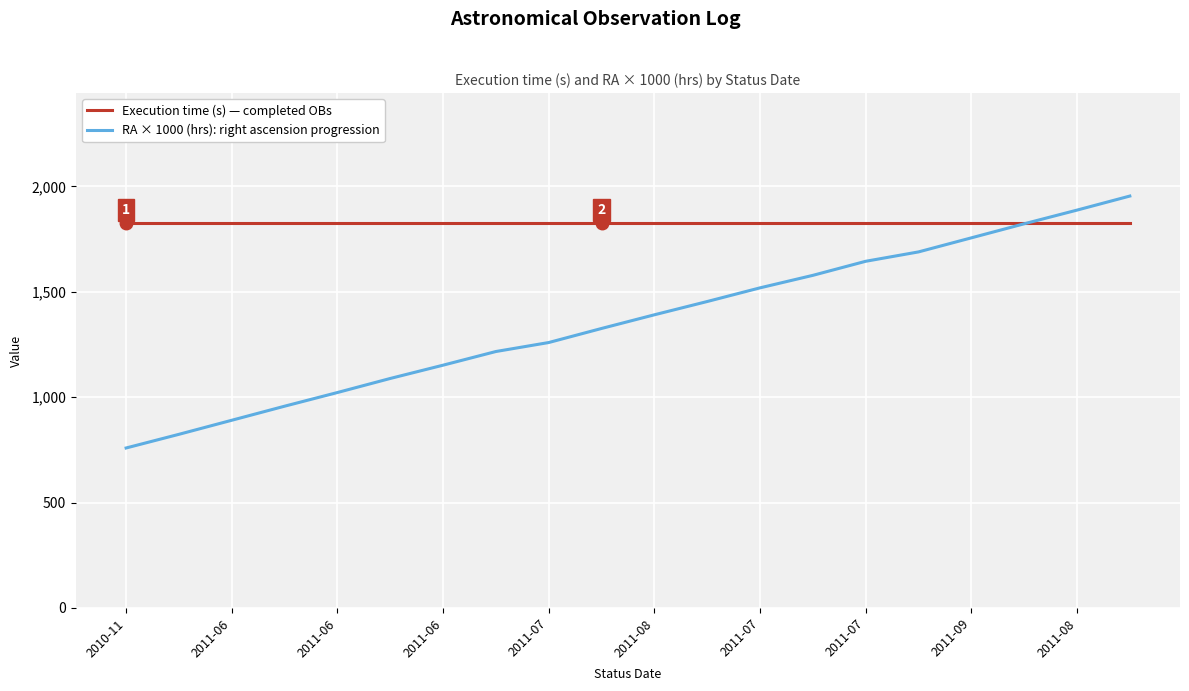

What is the smallest value displayed?

759.1